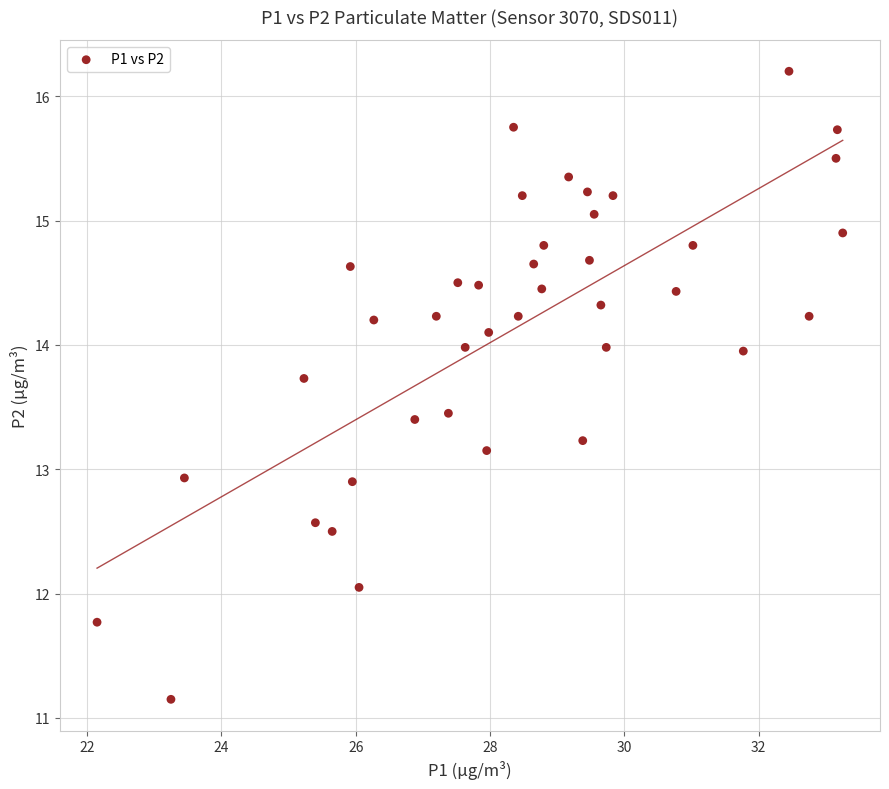

What is the range of X values (max minus min)?

11.1